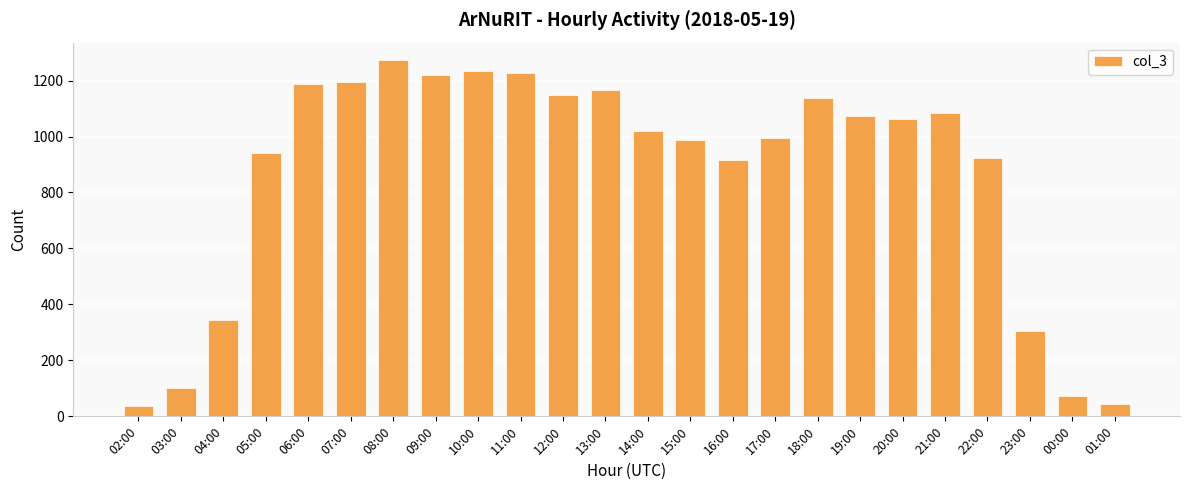

Are the bars horizontal?

No